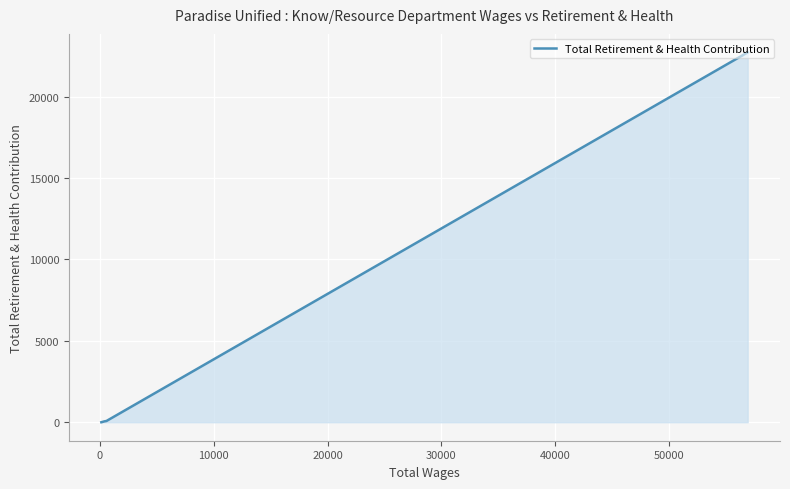

What is the average value?

5710